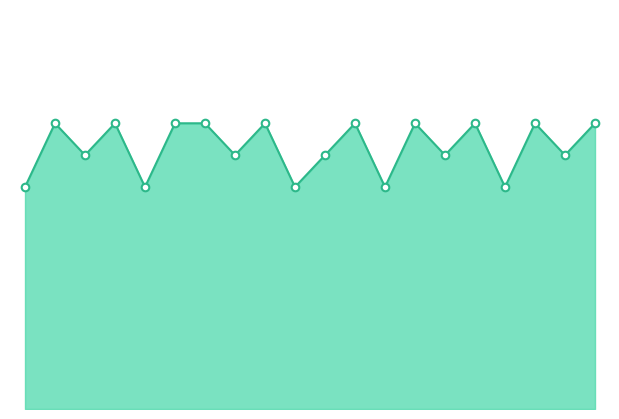

How many lines are shown in the chart?

1